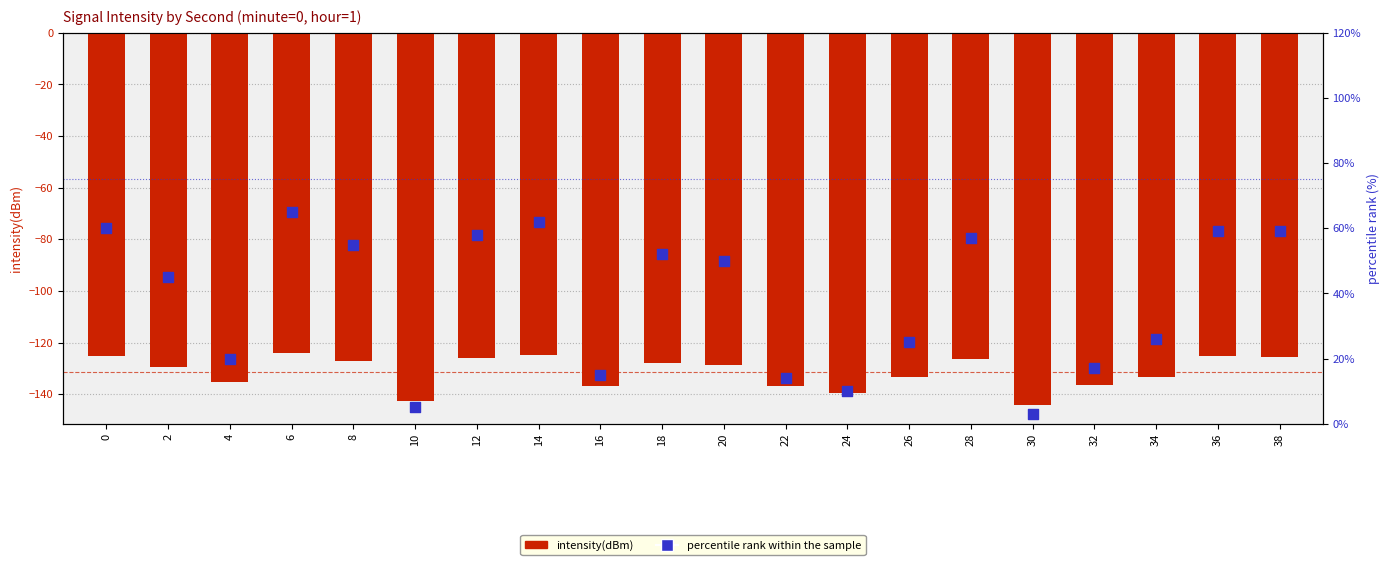

At how many categories does at least one series exceed 33?

11